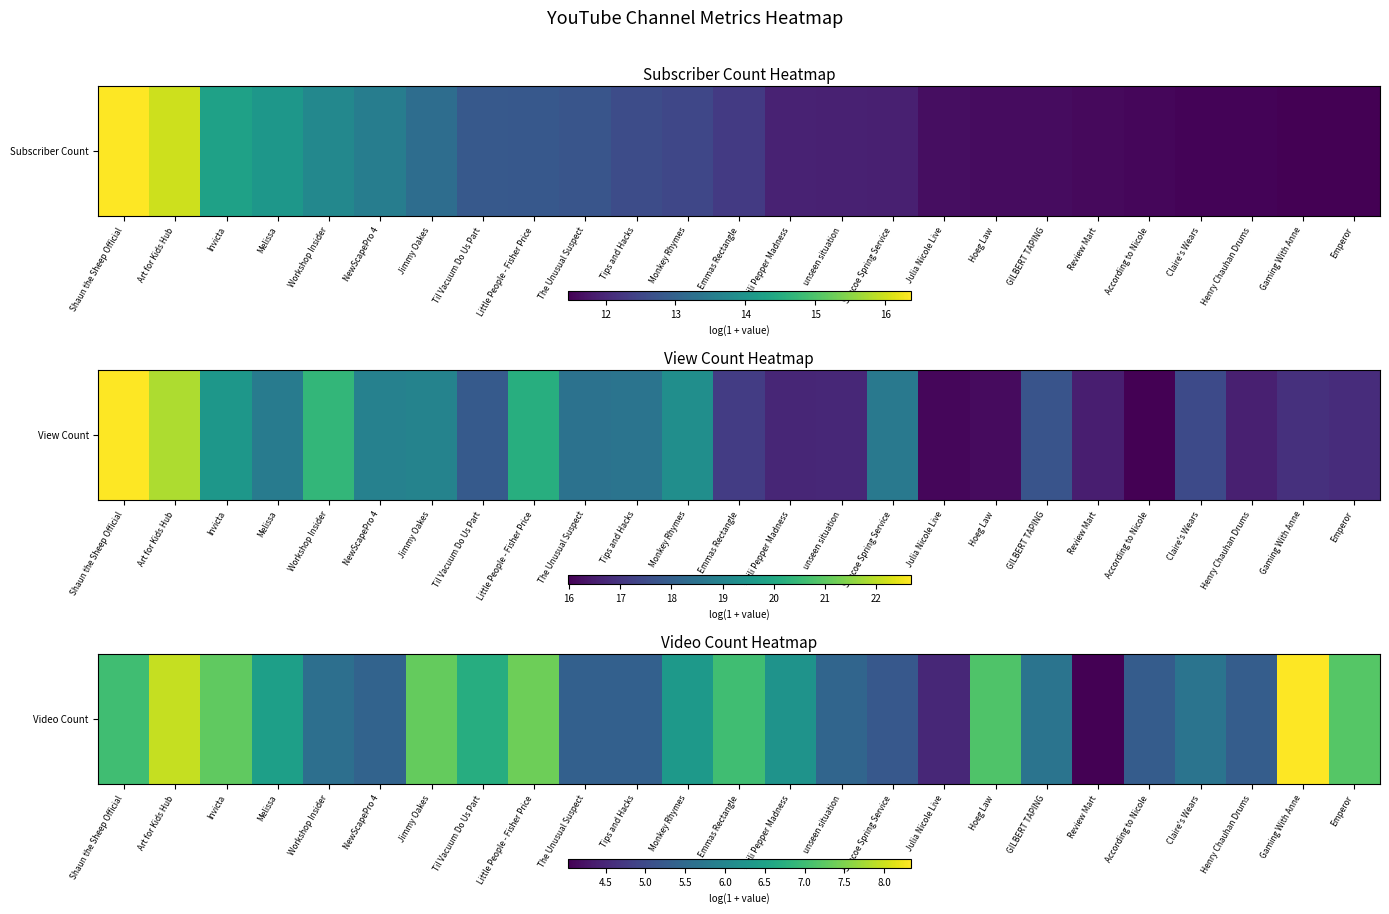

Where does the data first go above 6?

Shaun the Sheep Official